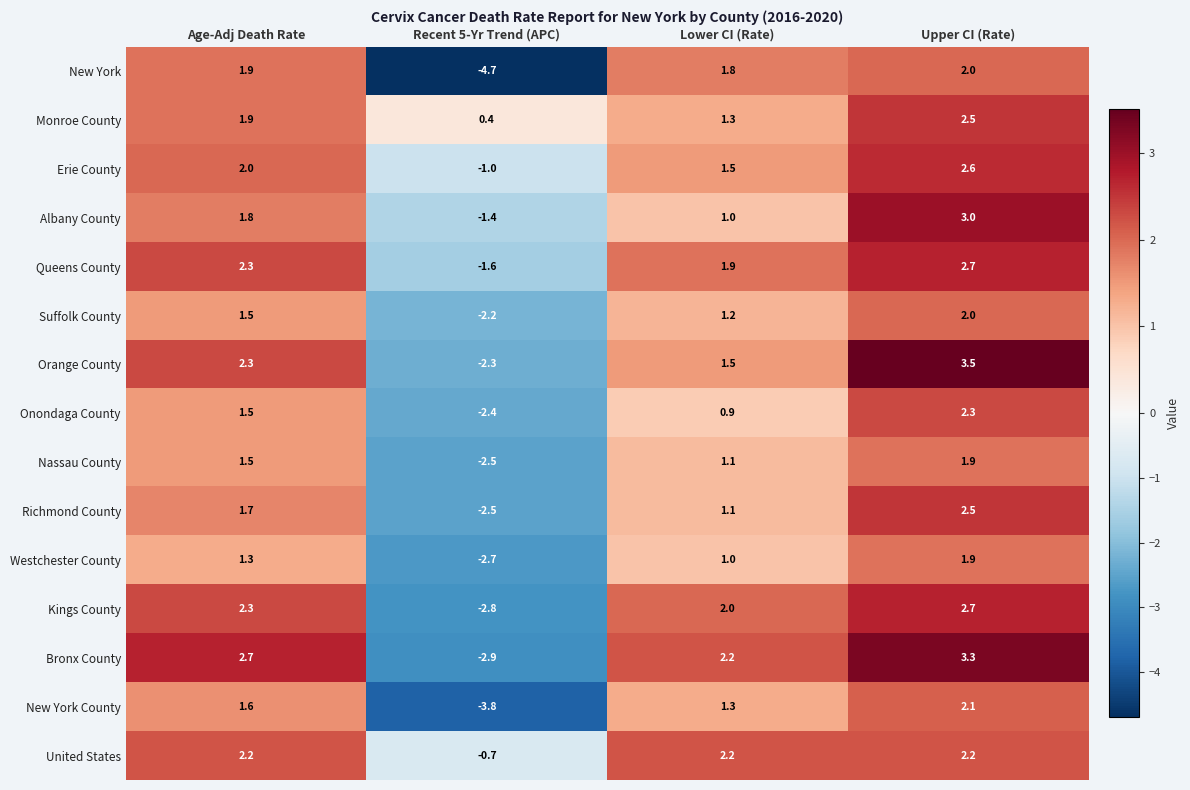

True or false: Kings County has a value of 4.3 at Upper CI (Rate).

False